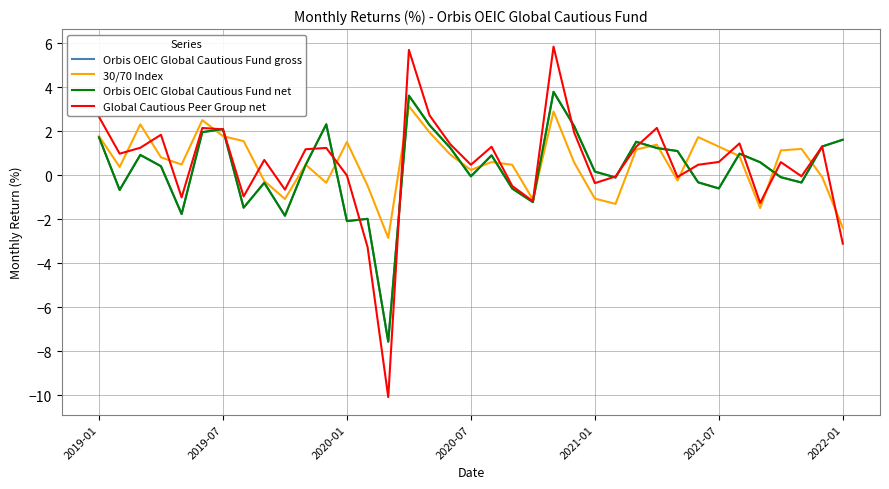

What is the lowest value of the Global Cautious Peer Group net series?

-10.1